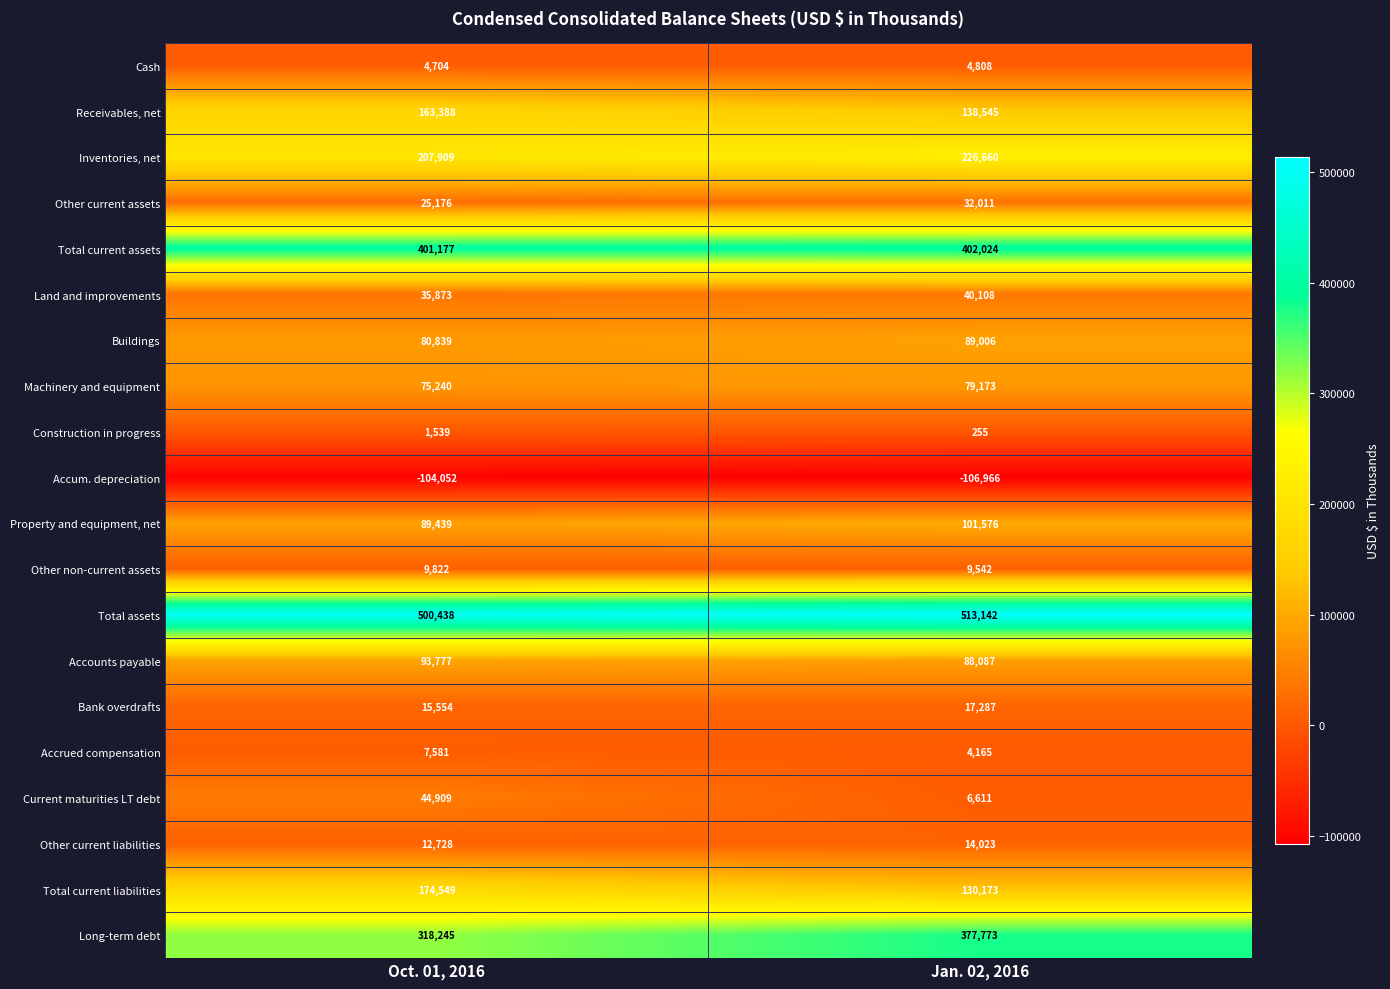

What is the average value of the Long-term debt series?

348009